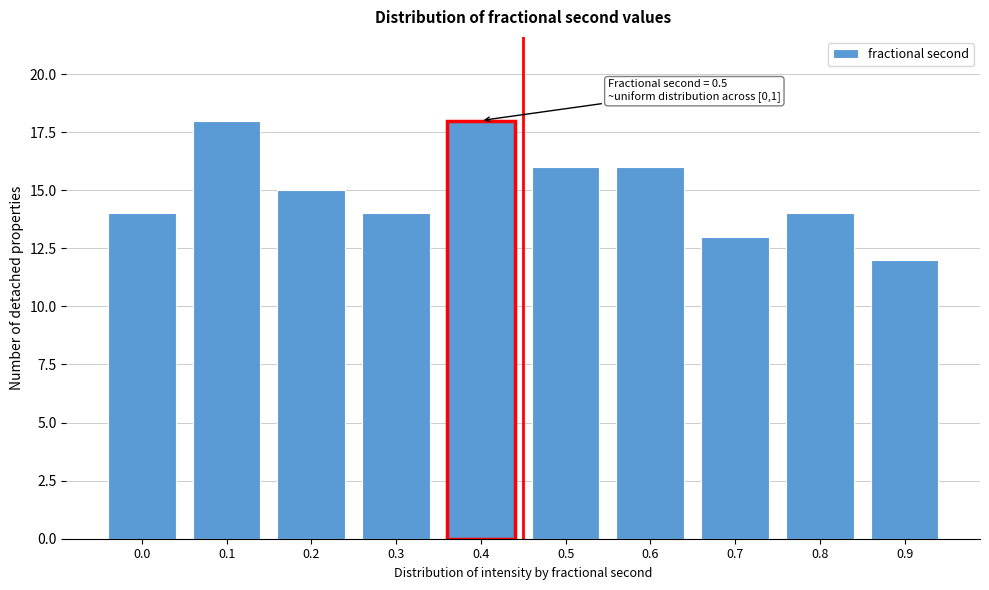

Reading left to right, transcribe all the data shown in this chart.

0.0=14	0.1=18	0.2=15	0.3=14	0.4=18	0.5=16	0.6=16	0.7=13	0.8=14	0.9=12